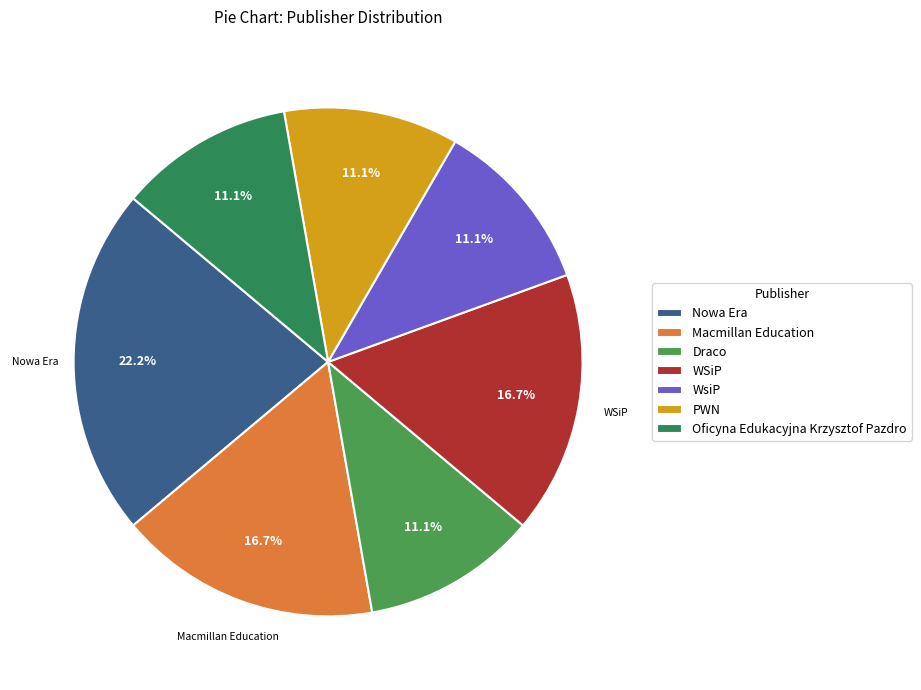

Do Macmillan Education and PWN together represent more than half of the pie?

No